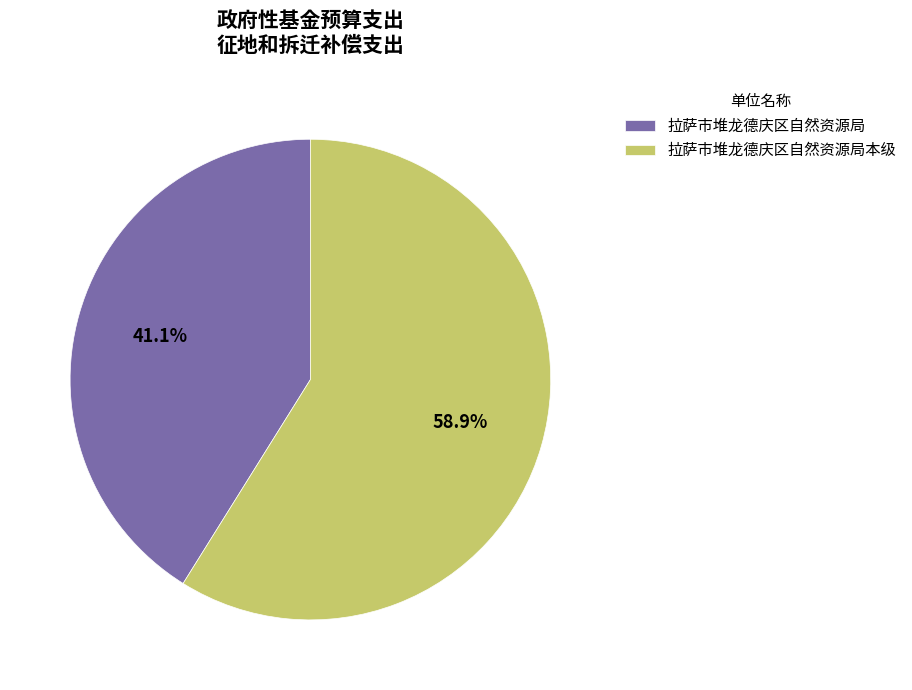

How many slices are in this pie chart?

2